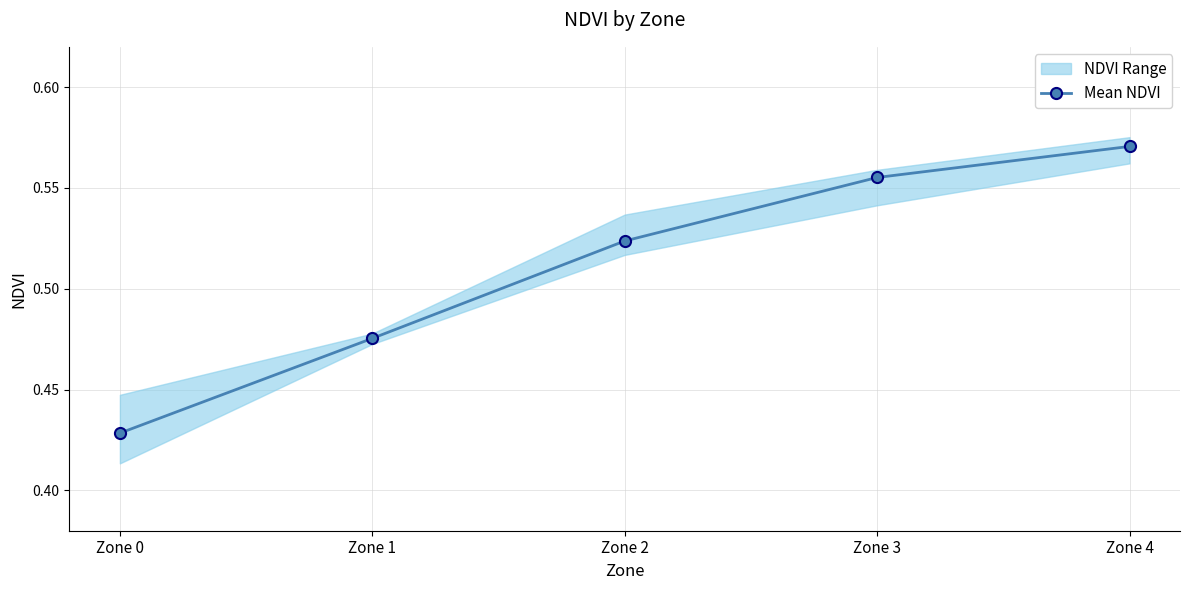

Rank the categories by value from highest to lowest.

Zone 4, Zone 3, Zone 2, Zone 1, Zone 0